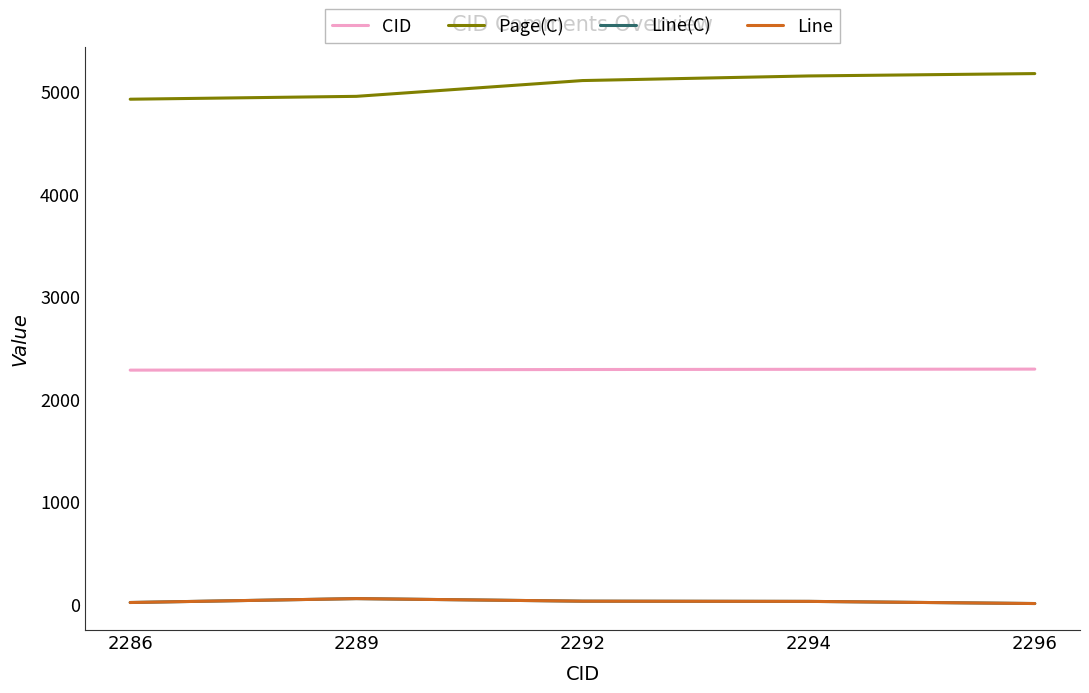

True or false: Line(C) and Line cross at least once.

False